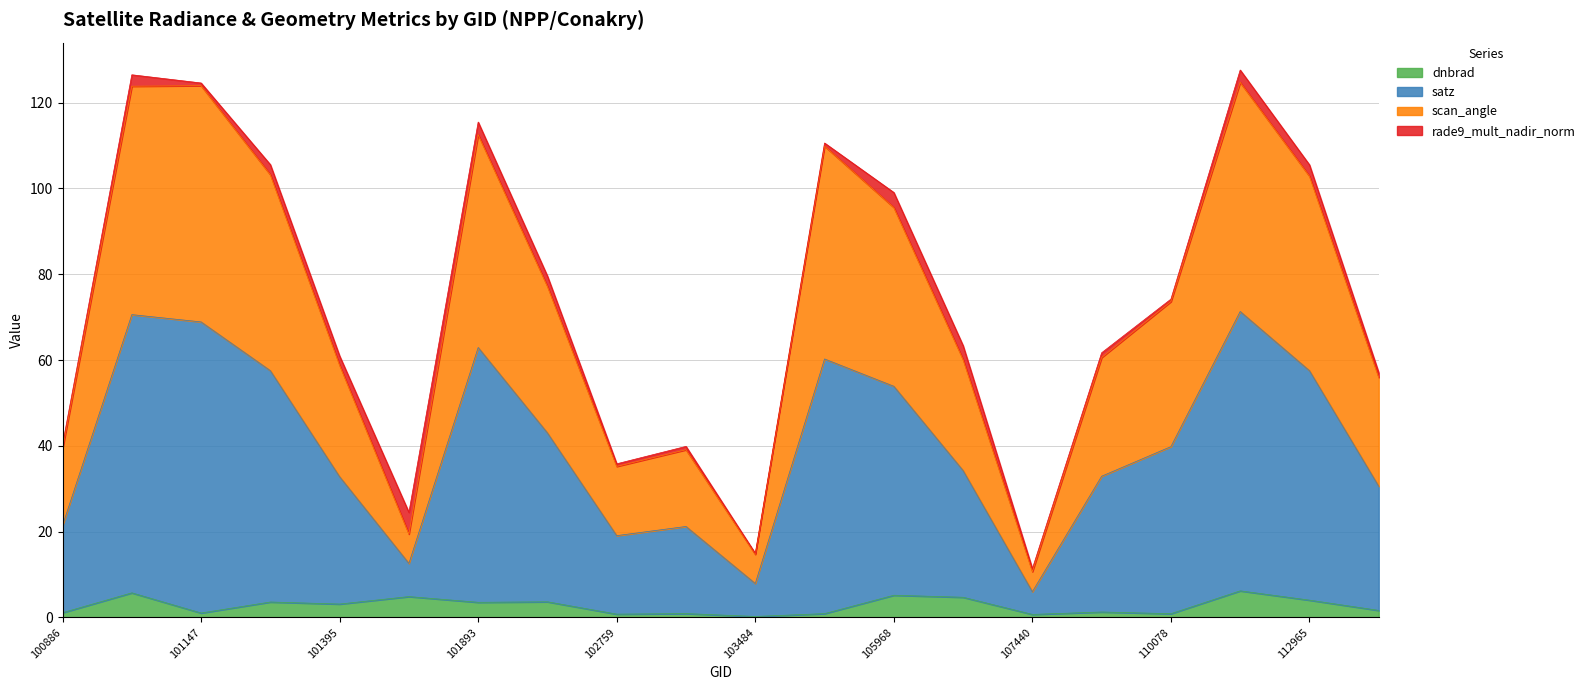

What are all the series names shown in the legend?

dnbrad, satz, scan_angle, rade9_mult_nadir_norm